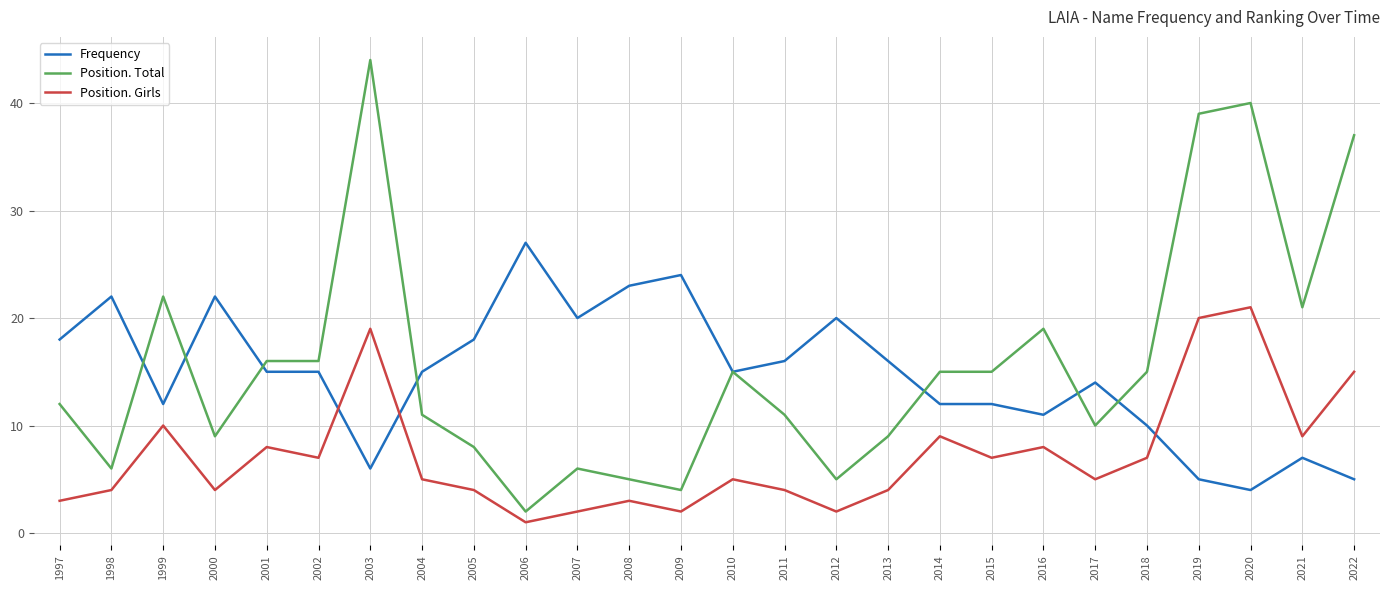

Is it true that Position. Girls equals 2 at 2009?

True